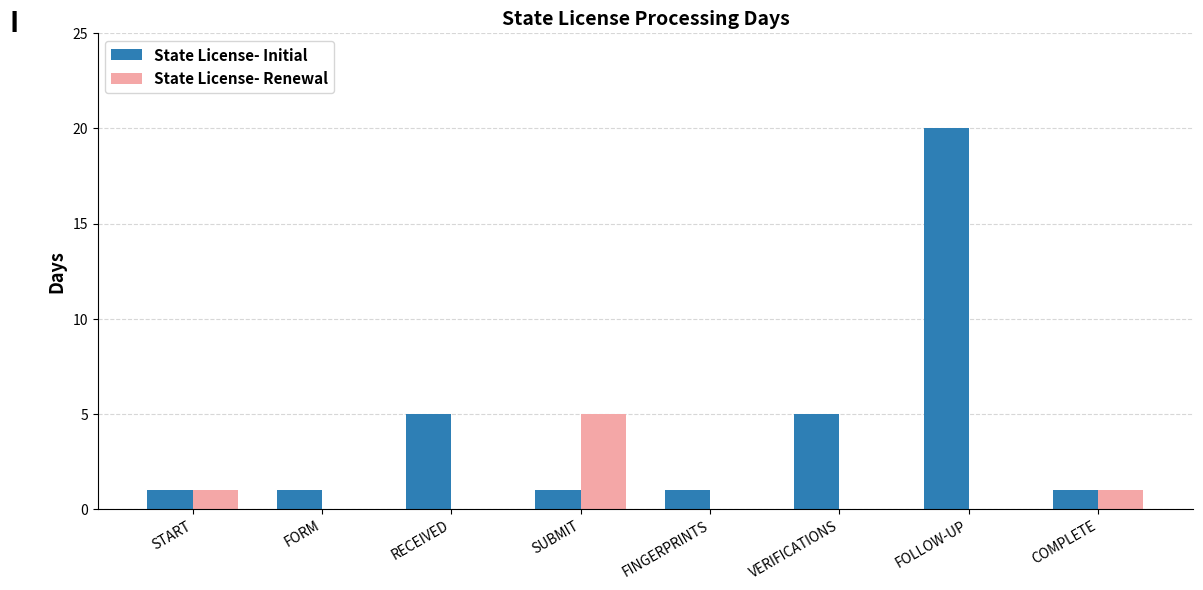

The value of State License- Renewal at COMPLETE is 2. True or false?

False